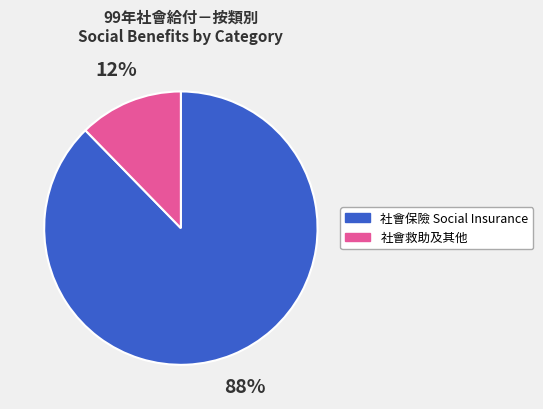

How many slices are in this pie chart?

2